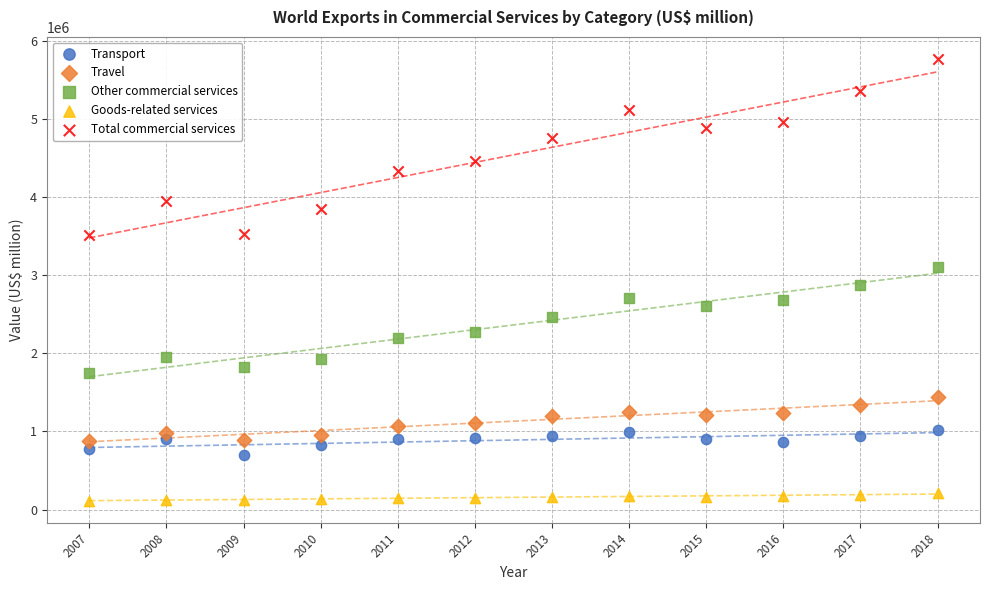

Which series reaches the maximum Y coordinate?

Total commercial services